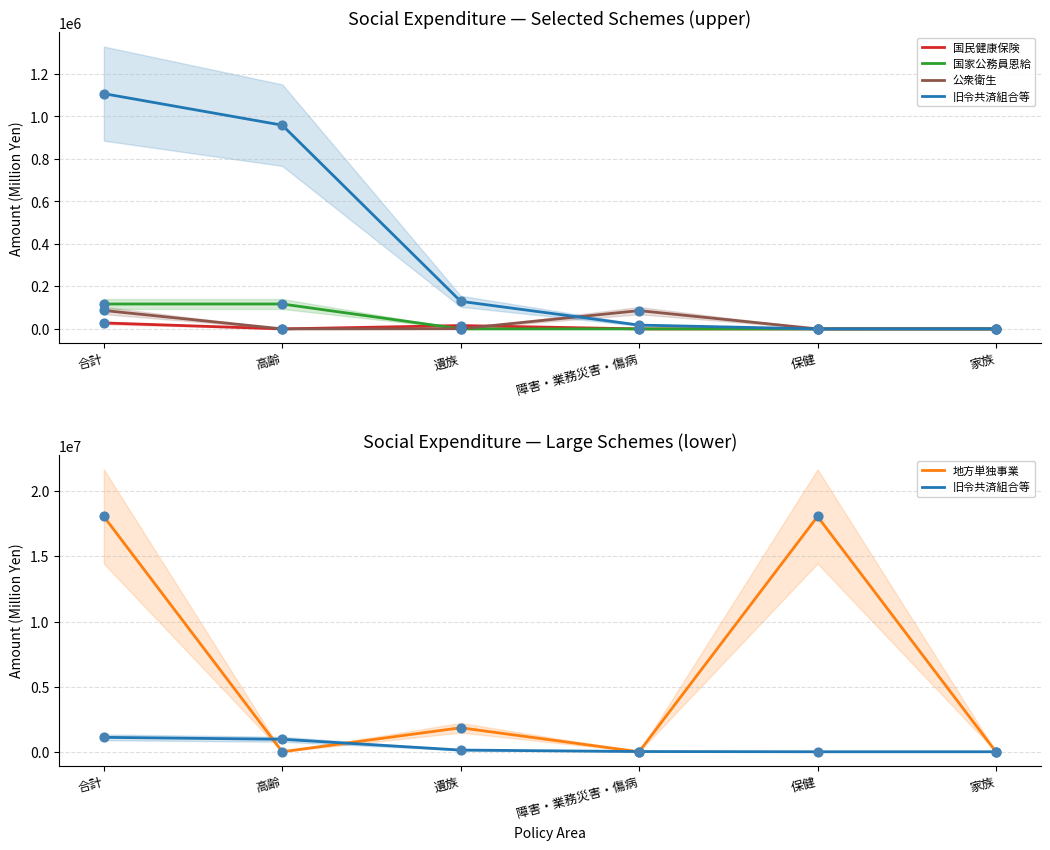

At how many categories does at least one series exceed 6197558?

2